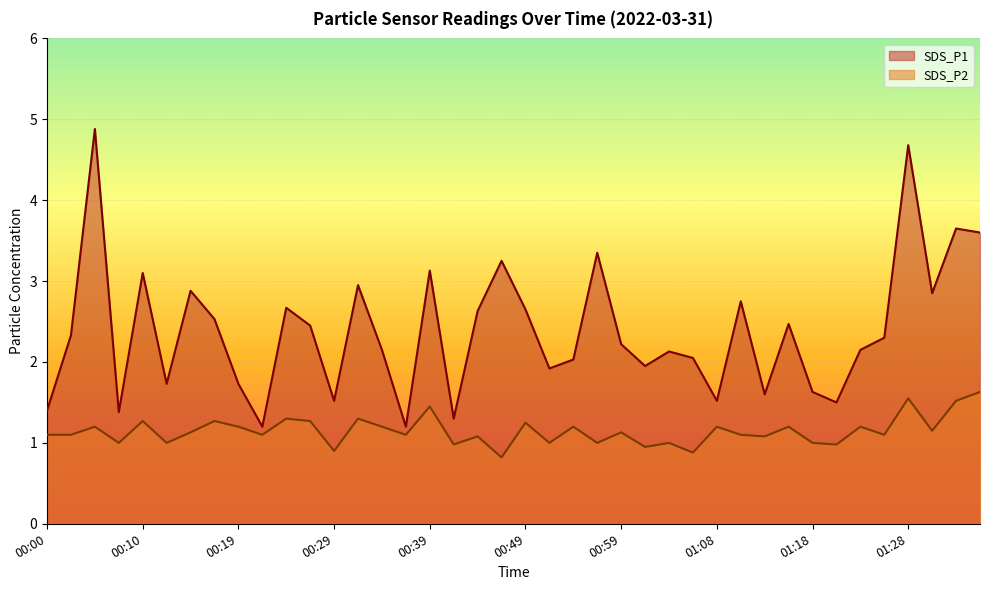

Where is SDS_P2 nearest to the value 1?

00:07